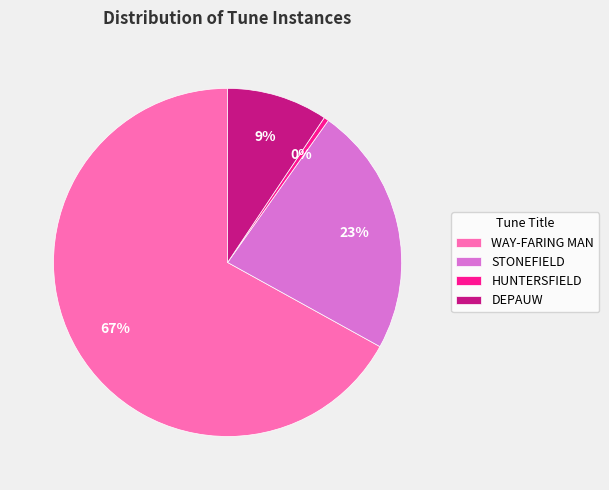

To the nearest percent, what is the difference between the STONEFIELD and DEPAUW slice percentages?

14%